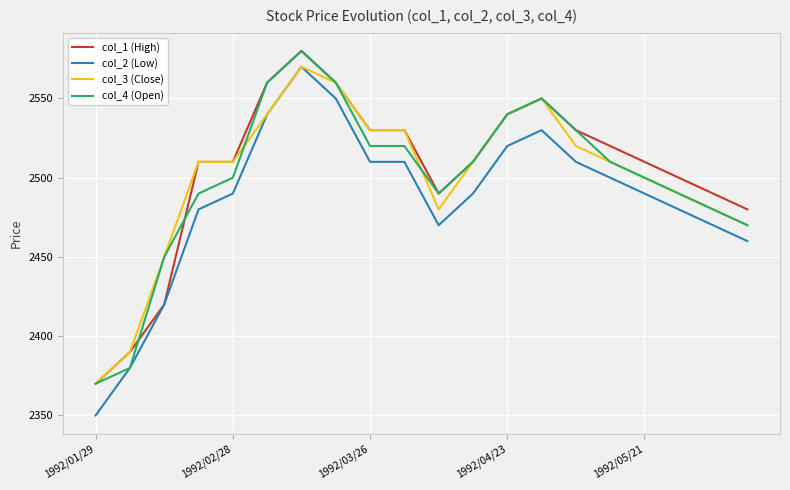

What is the smallest value displayed?

2350